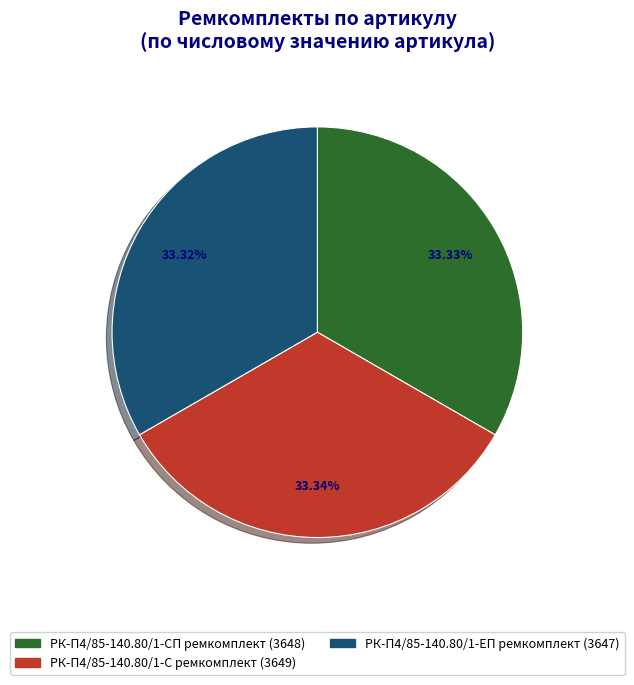

Does any single category account for the majority?

No